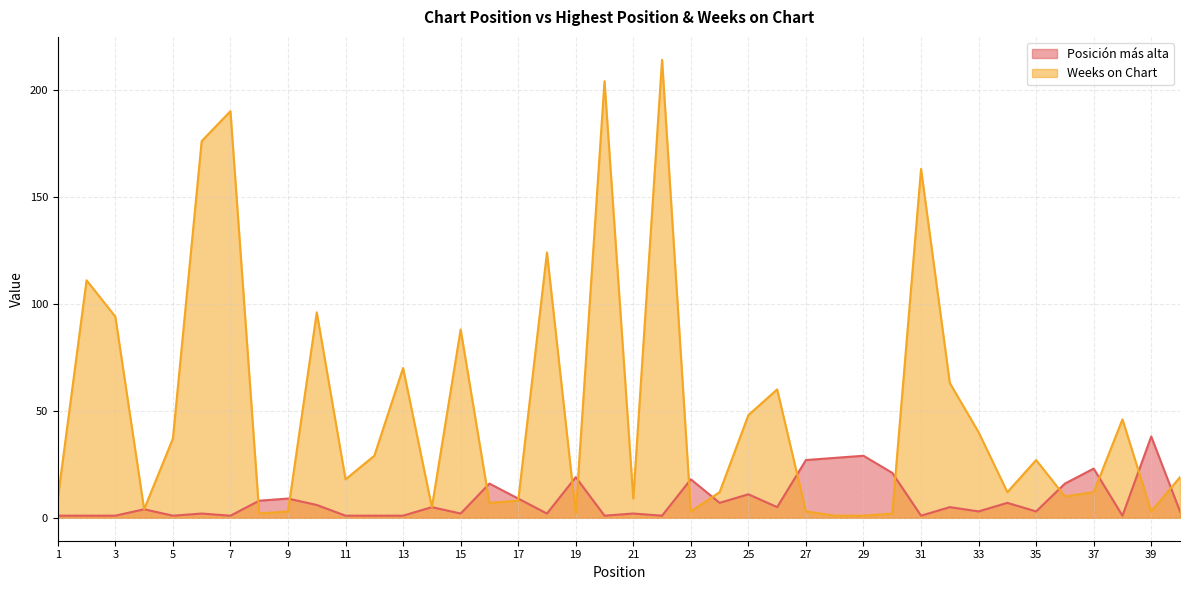

Which series has the largest total across all categories?

Weeks on Chart